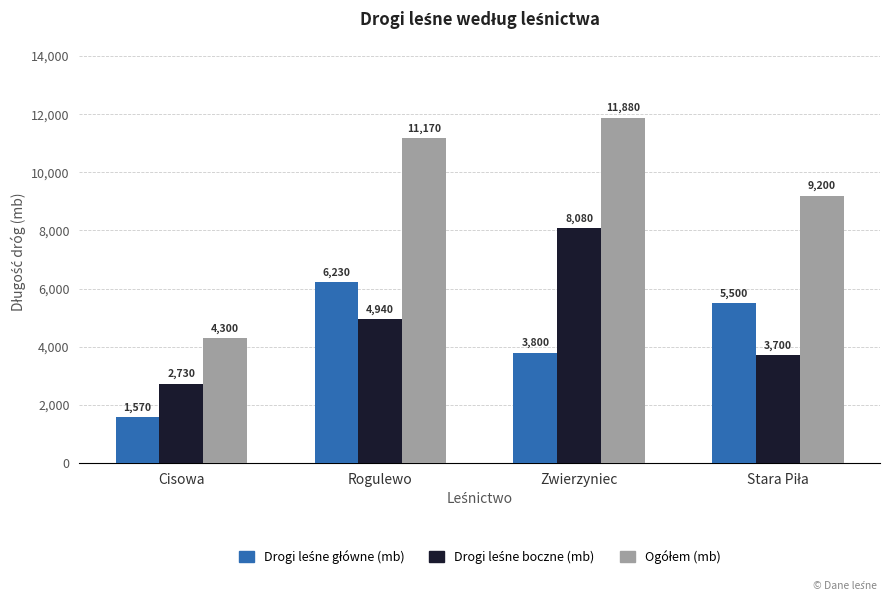

What is the spread (max minus min) of values at Rogulewo?

6230